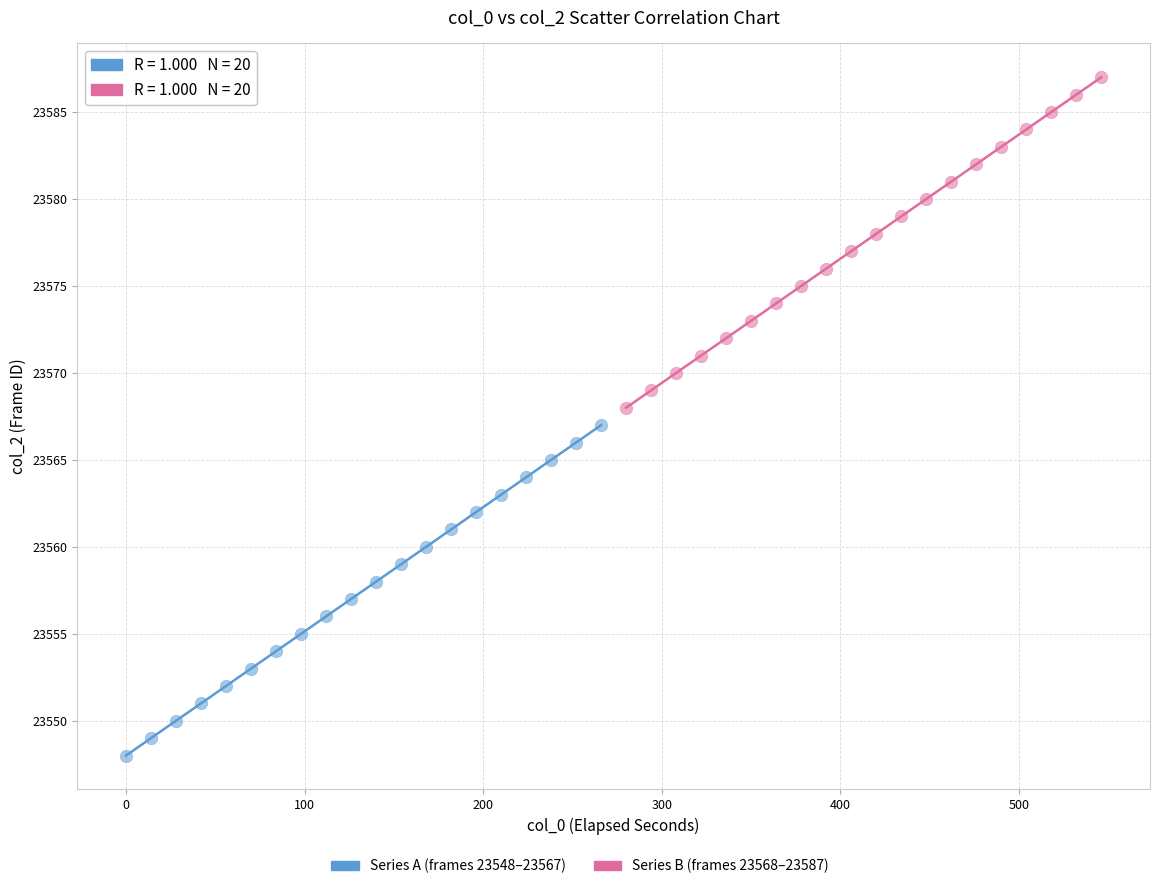

Which series reaches the maximum Y coordinate?

Series B (frames 23568–23587)